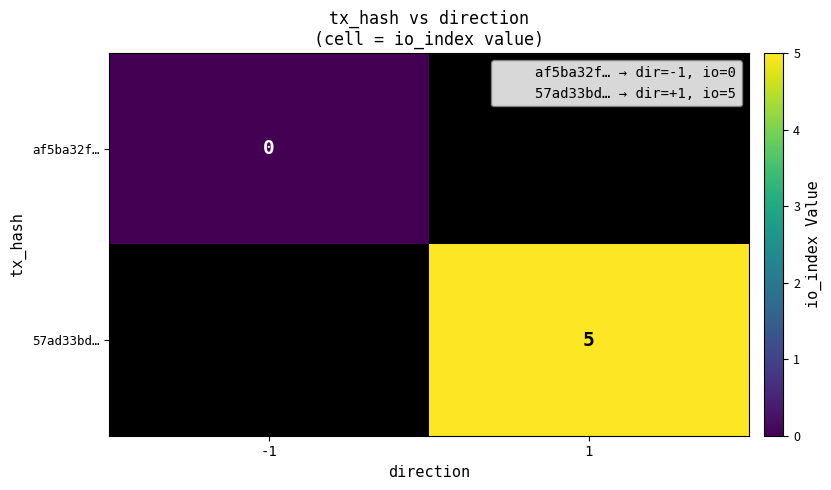

Rank the categories by 57ad33bd… value from highest to lowest.

-1, 1